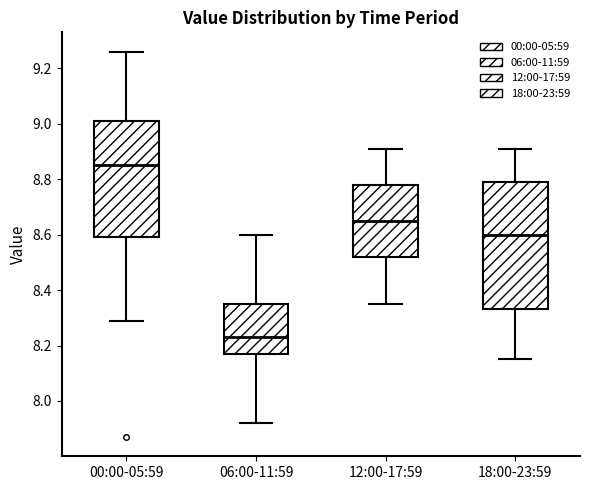

Which box has the lowest median line?

06:00-11:59